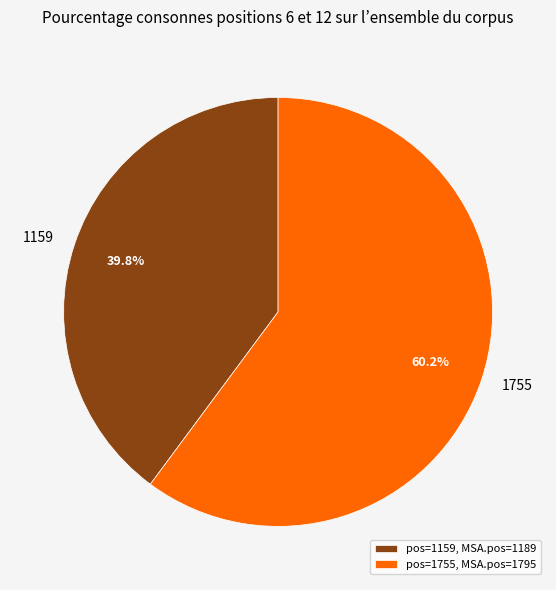

The 1159 slice represents 32% of the pie. True or false?

False